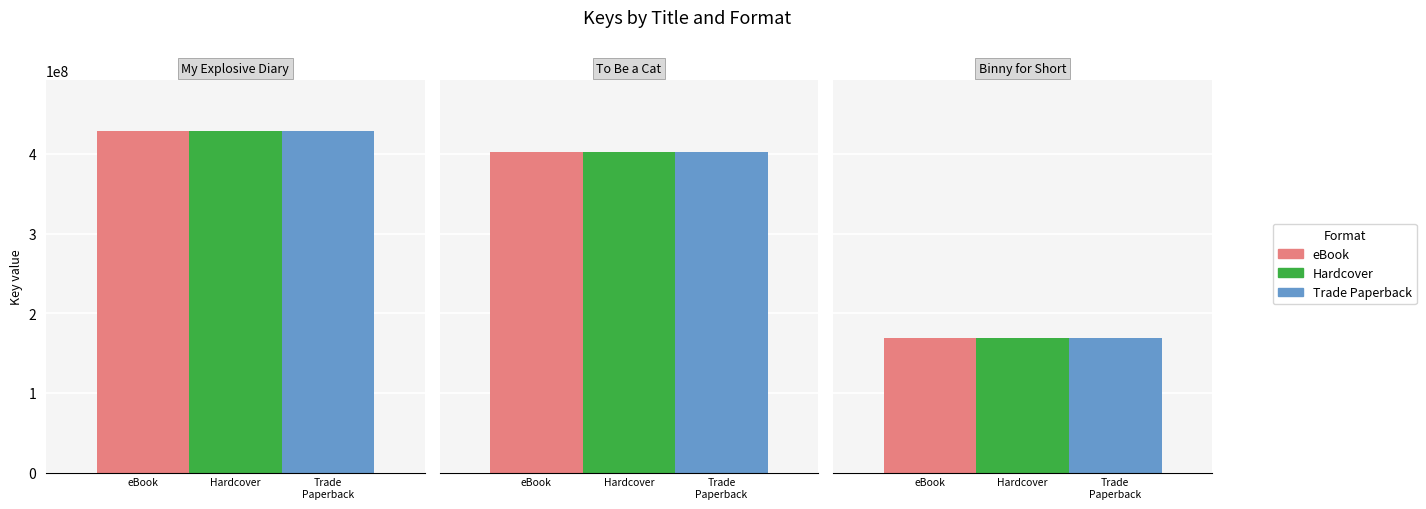

How many data points does each series have?

3